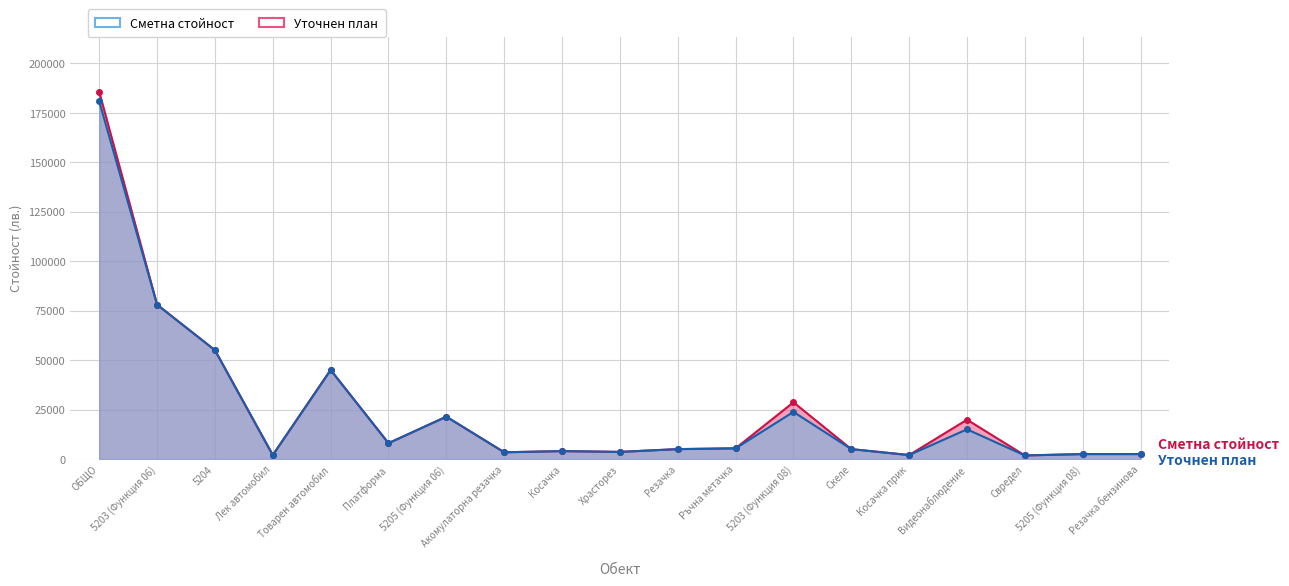

What is the lowest value of the Сметна стойност (линия) series?

1800